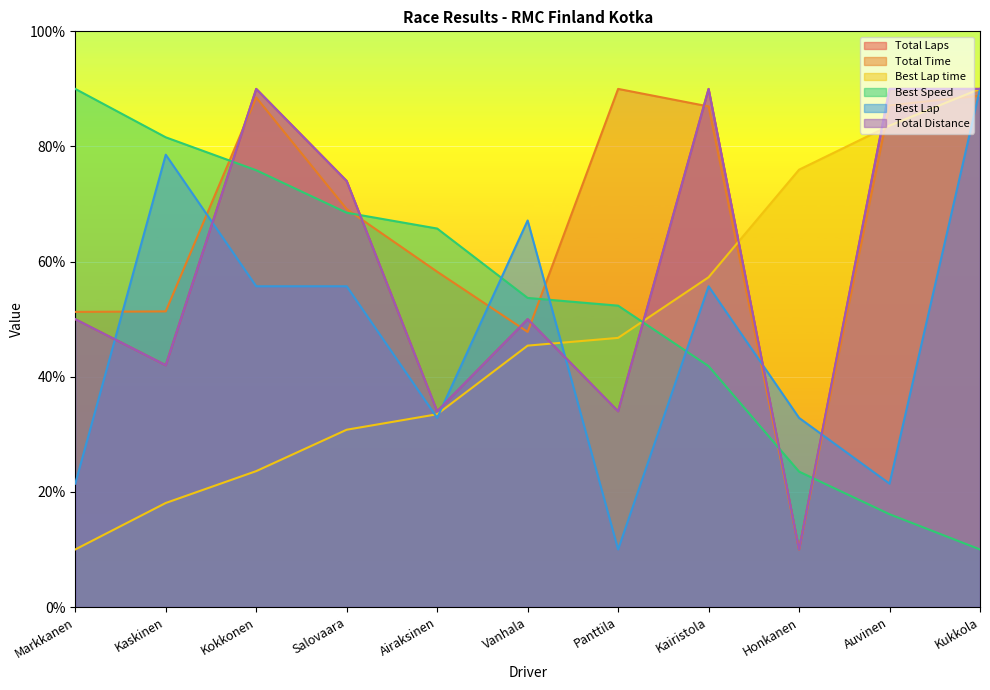

What is the total value across all series at Panttila?

267.1